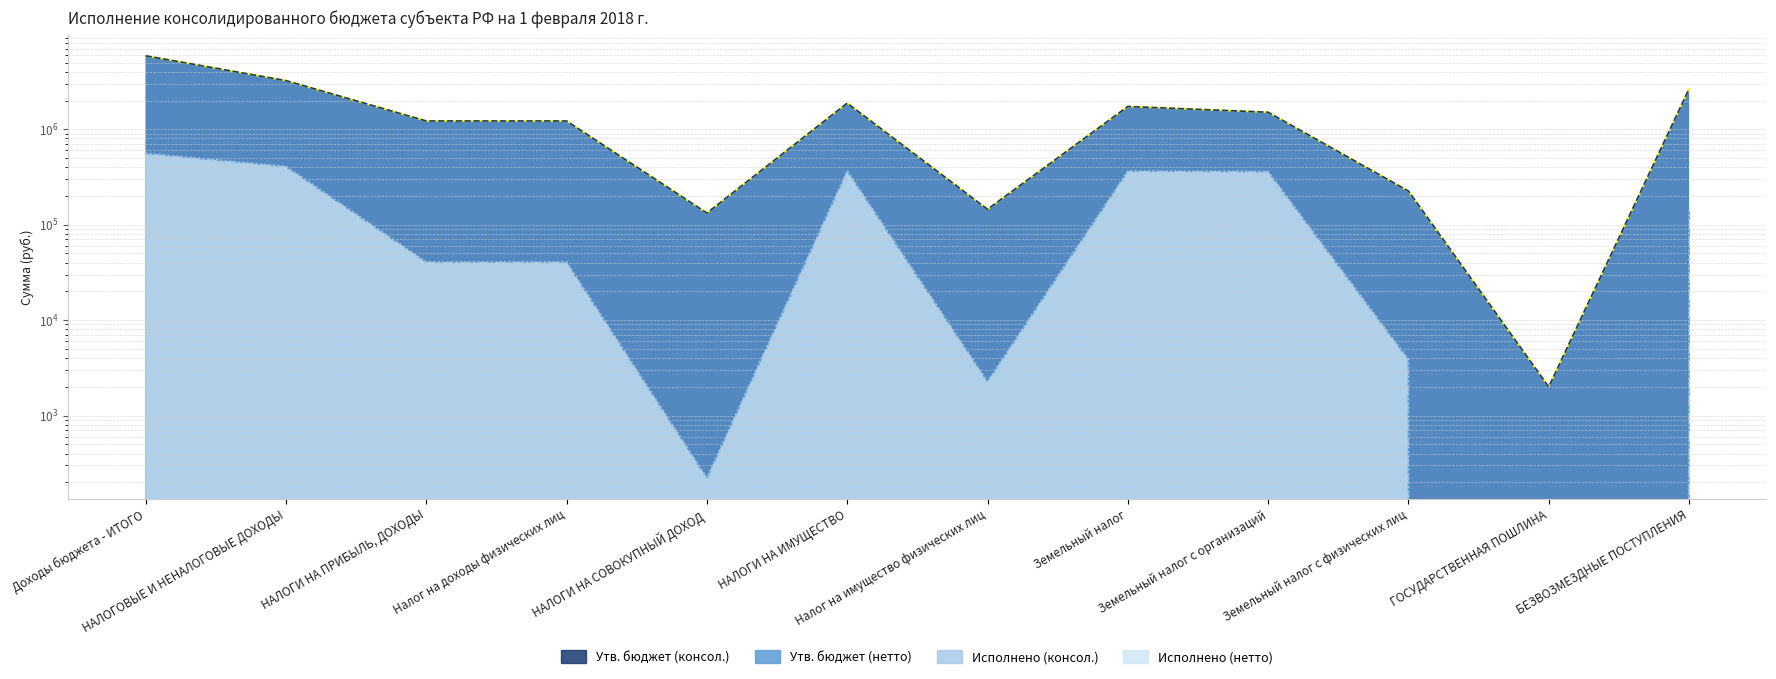

How many lines are shown in the chart?

4